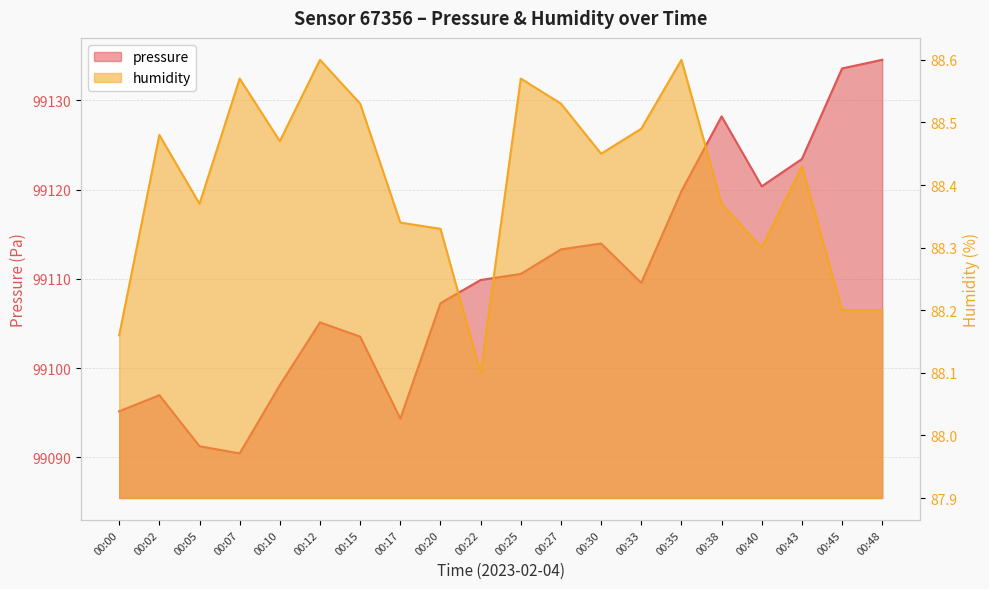

How many lines are shown in the chart?

2